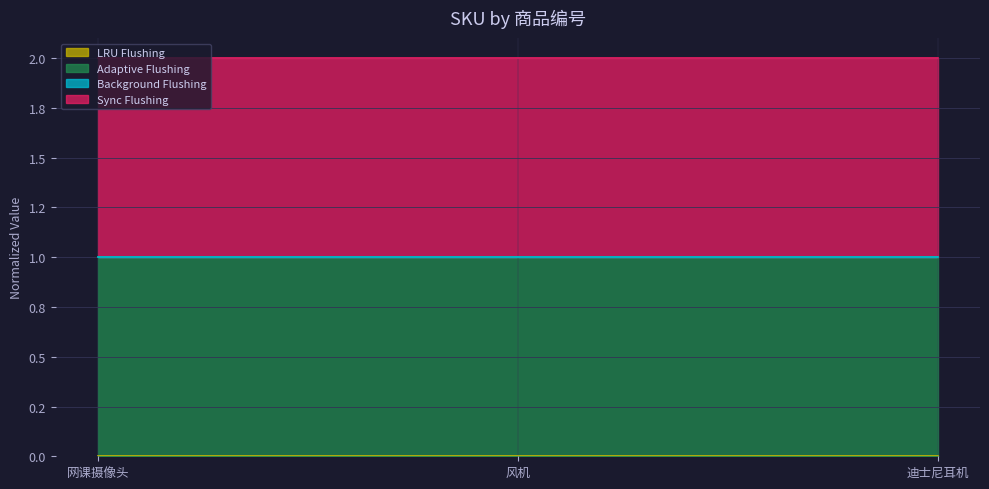

Is the value of LRU Flushing at 网课摄像头 greater than the value of Background Flushing at 网课摄像头?

No